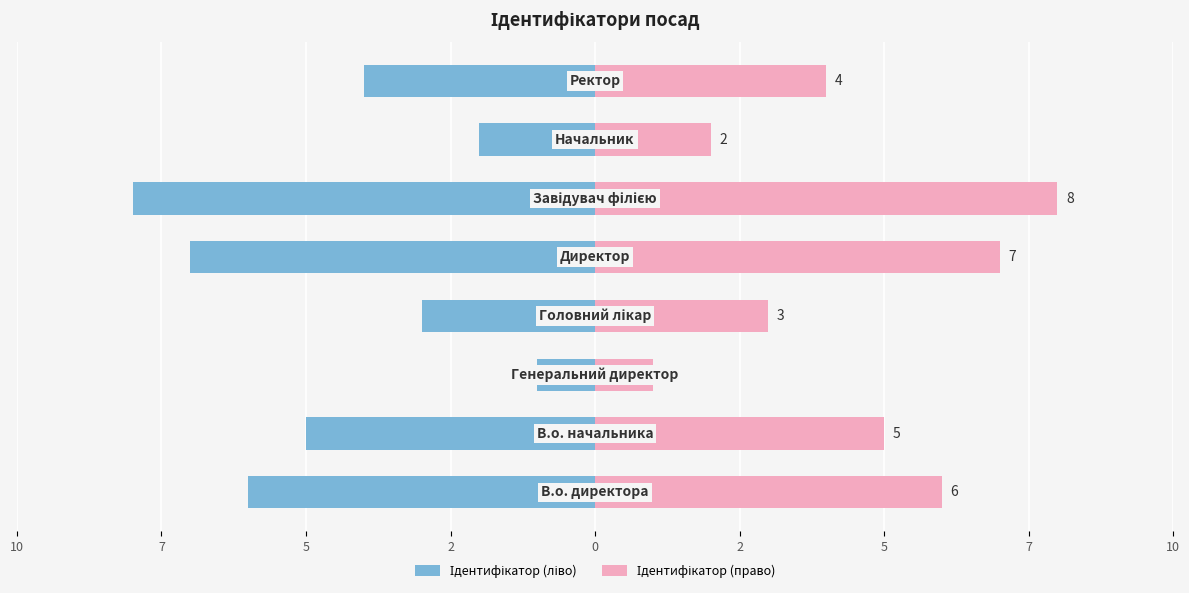

Between 7 and 2, which is larger?

7